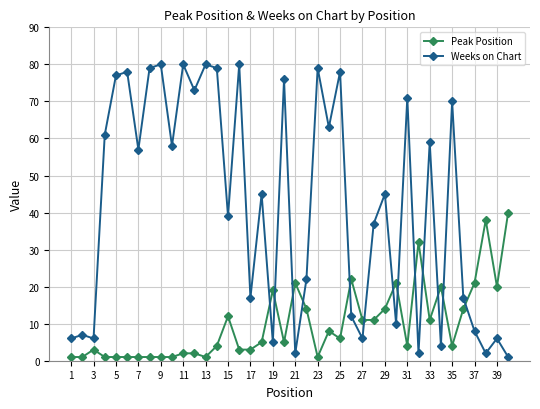

What is the difference between the maximum and minimum values in the Weeks on Chart series?

79